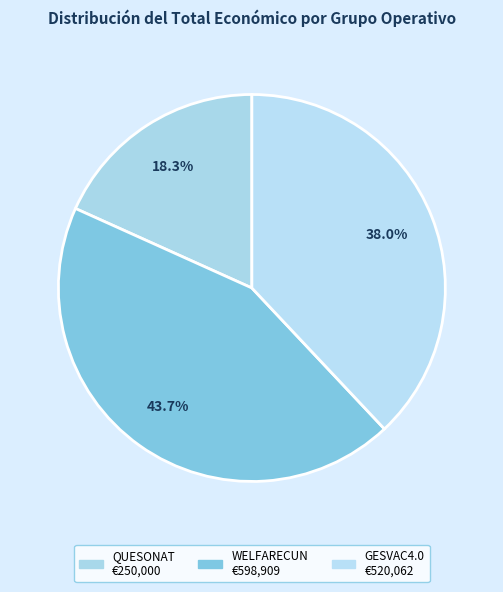

To the nearest percent, what is the difference between the largest and smallest slice percentages?

25%